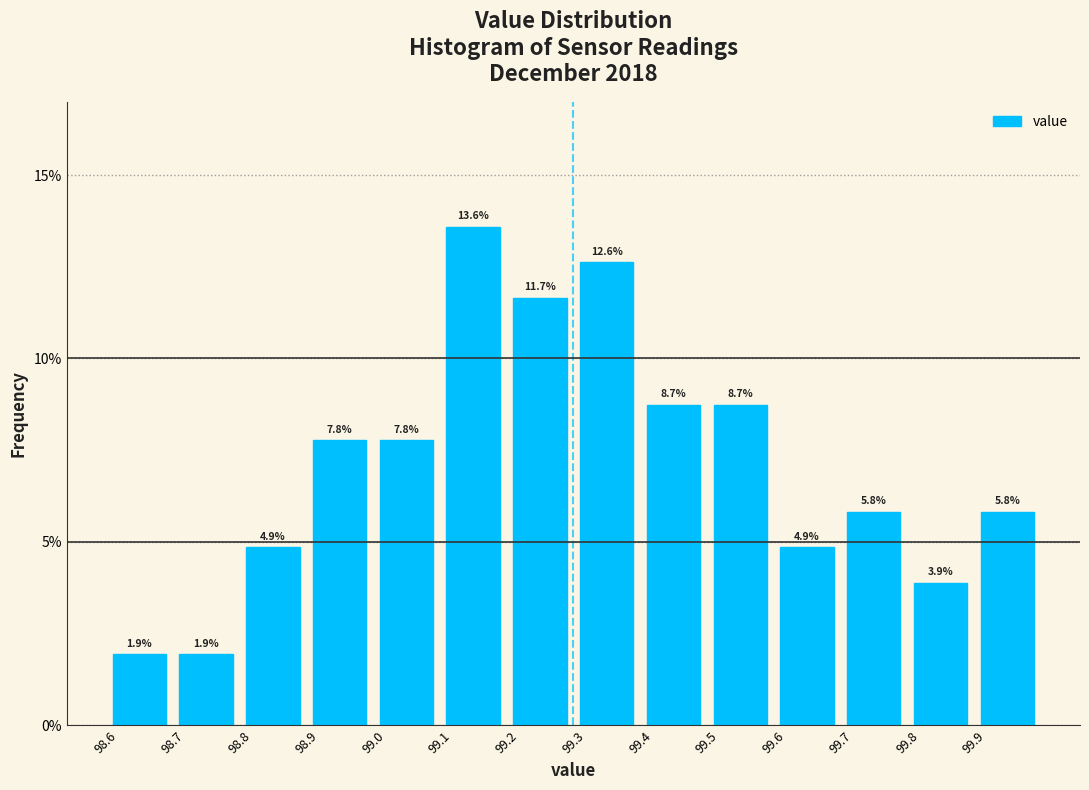

Over which range of the x-axis is the bar tallest?

99.1 to 99.2